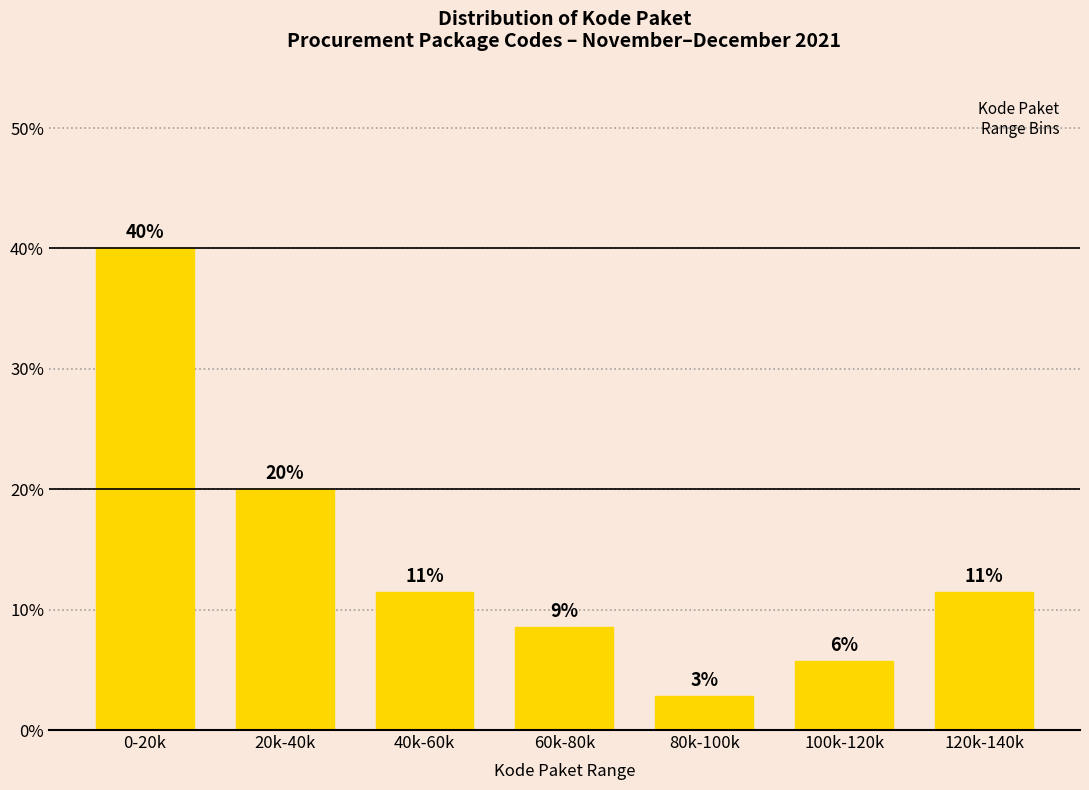

Are the bars horizontal?

No